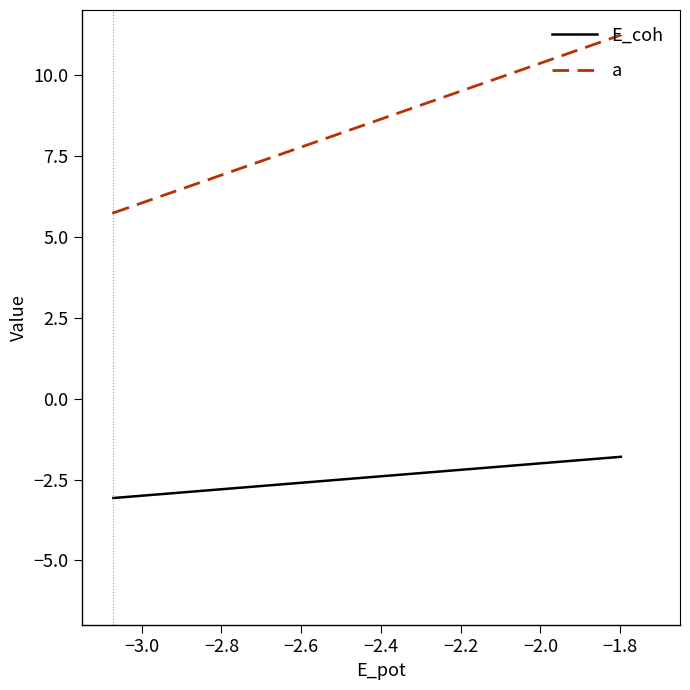

What is the highest value of the E_coh series?

-1.8